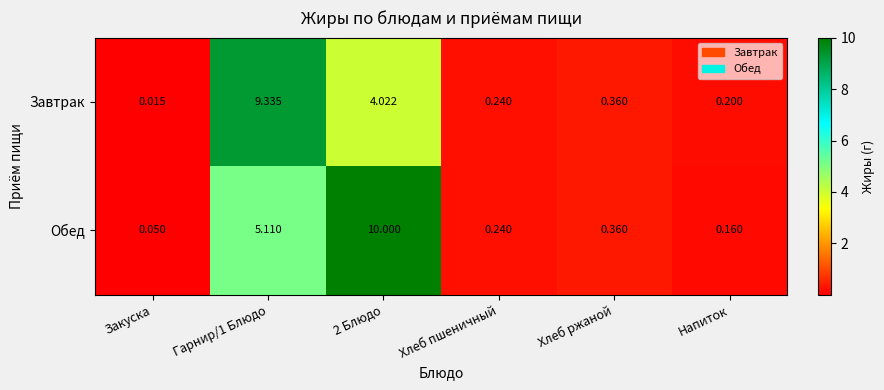

Which category has the lowest value across all series?

Закуска